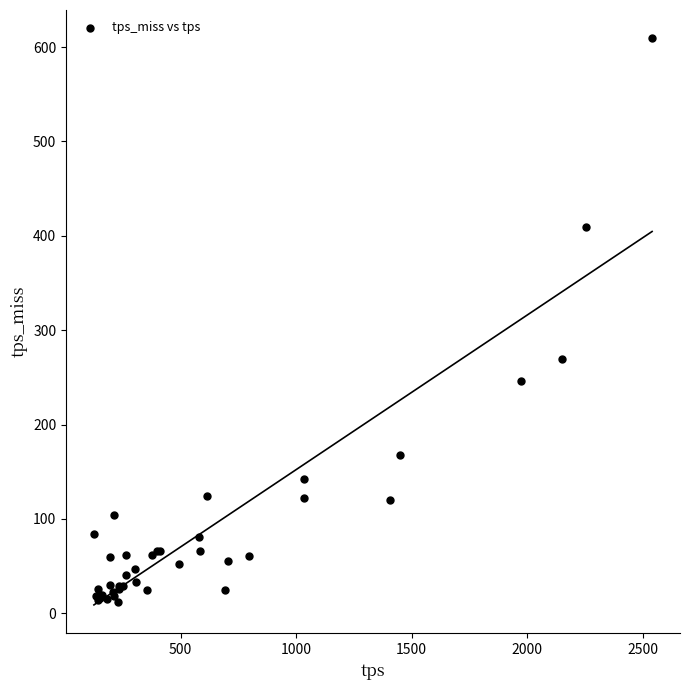

What Y value in the scatter plot is closest to 310?

269.5